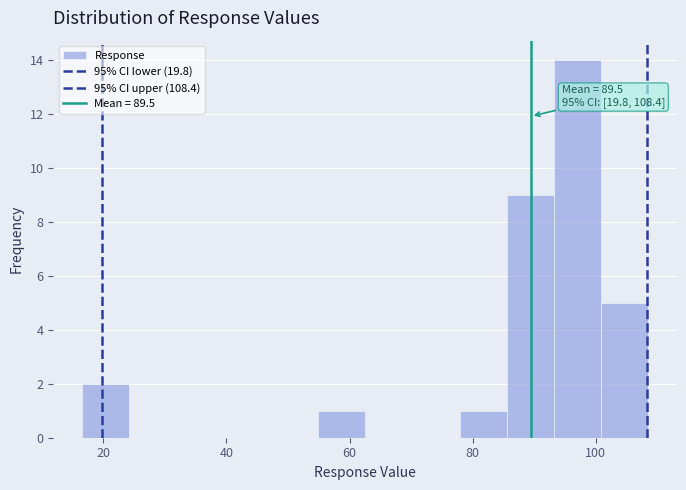

Around what value on the x-axis is the tallest bar? Give the approximate position of its centre, as read against the axis.

98